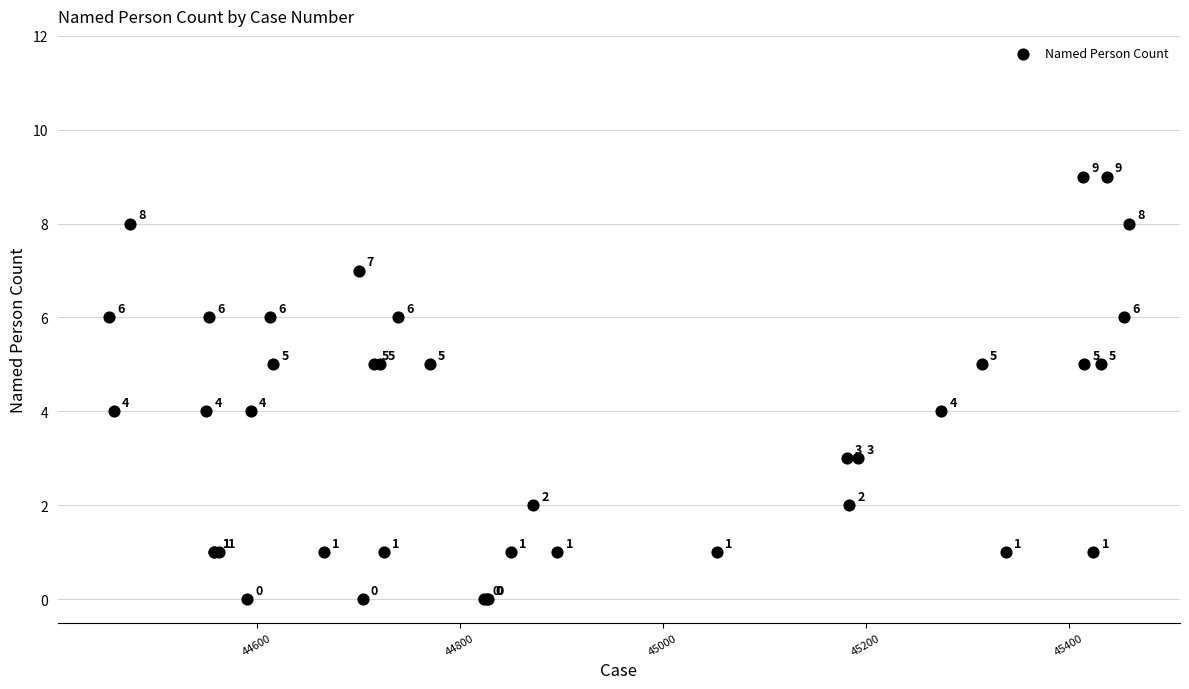

What Y value in the scatter plot is closest to 4?

4